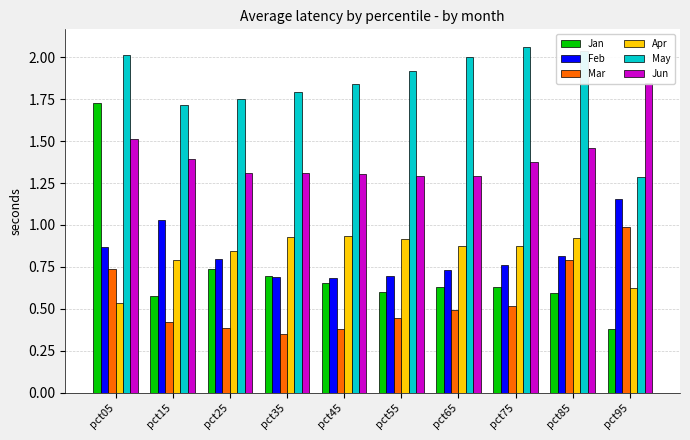

List the series in order of their peak value, lowest first.

Apr, Mar, Feb, Jan, Jun, May